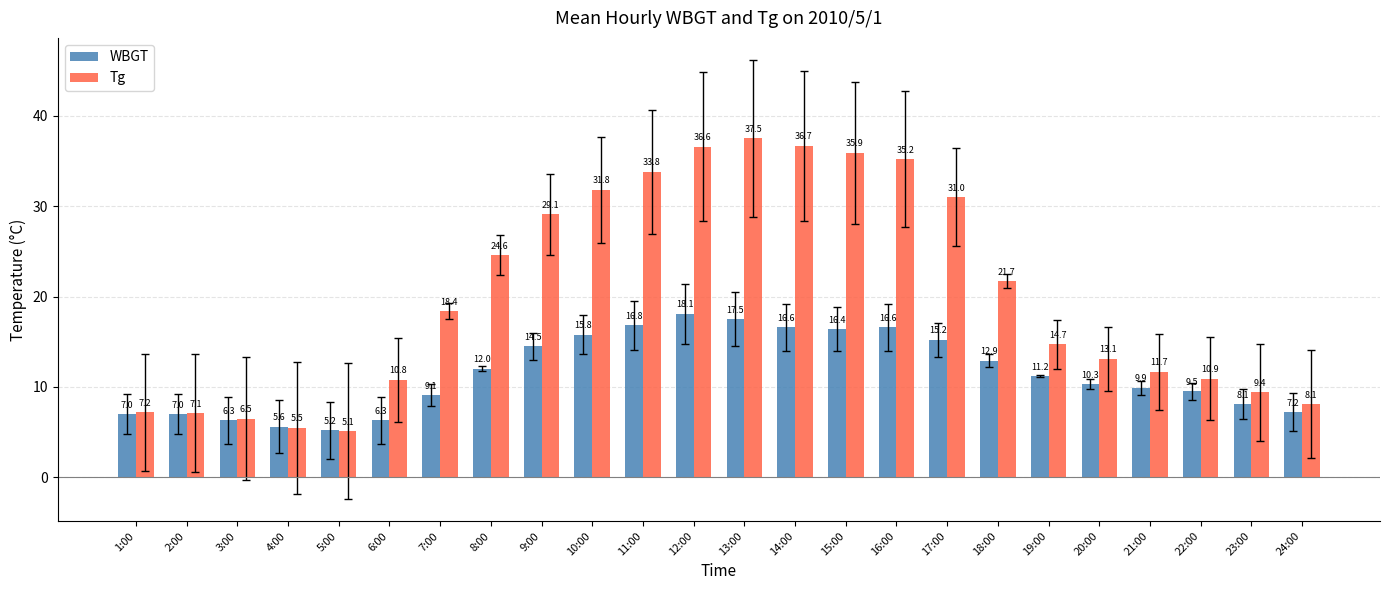

What are all the series names shown in the legend?

WBGT, Tg